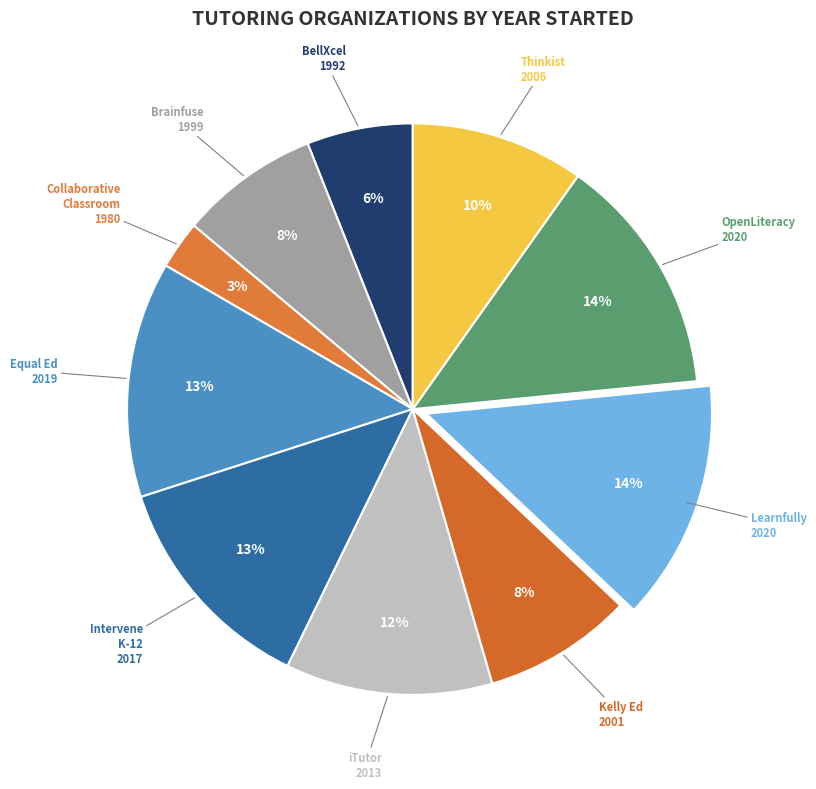

How many slices are in this pie chart?

10